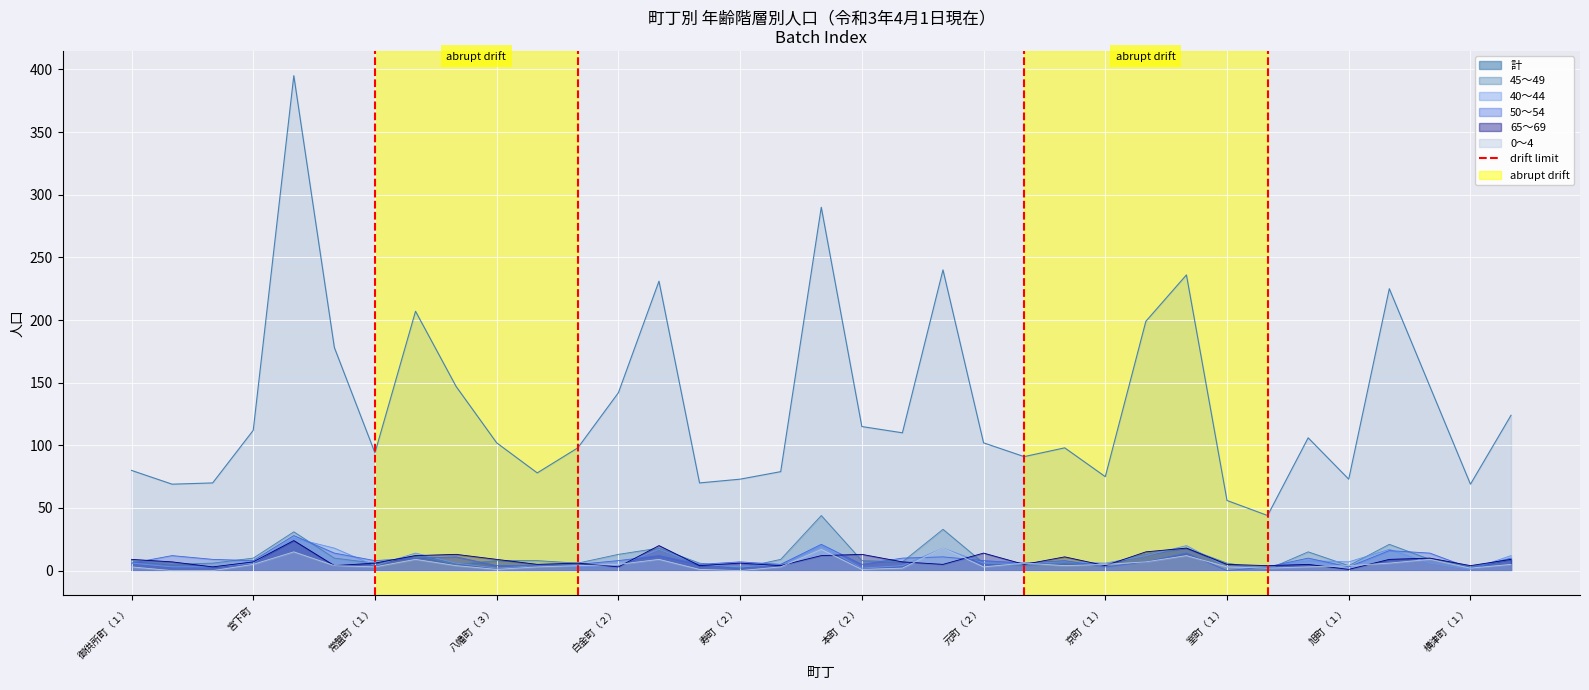

Reading left to right, extract all data points from this chart.

計: 御供所町（１）=80	御供所町（２）=69	御供所町（３）=70	宮下町=112	中央町=395	築港町（１）=178	常盤町（１）=94	八幡町（１）=207	八幡町（２）=147	八幡町（３）=102	八幡町（４）=78	白金町（１）=98	白金町（２）=142	白金町（３）=231	寿町（１）=70	寿町（２）=73	寿町（３）=79	本町（１）=290	本町（２）=115	本町（３）=110	元町（１）=240	元町（２）=102	元町（３）=91	元町（４）=98	京町（１）=75	京町（２）=199	京町（３）=236	室町（１）=56	室町（２）=44	室町（３）=106	旭町（１）=73	旭町（２）=225	旭町（３）=147	横津町（１）=69	横津町（２）=124
0～4: 御供所町（１）=3	御供所町（２）=0	御供所町（３）=0	宮下町=5	中央町=15	築港町（１）=4	常盤町（１）=3	八幡町（１）=9	八幡町（２）=4	八幡町（３）=1	八幡町（４）=3	白金町（１）=4	白金町（２）=5	白金町（３）=9	寿町（１）=1	寿町（２）=0	寿町（３）=3	本町（１）=17	本町（２）=1	本町（３）=2	元町（１）=18	元町（２）=3	元町（３）=6	元町（４）=4	京町（１）=5	京町（２）=7	京町（３）=12	室町（１）=3	室町（２）=2	室町（３）=3	旭町（１）=4	旭町（２）=6	旭町（３）=9	横津町（１）=2	横津町（２）=5
65～69: 御供所町（１）=9	御供所町（２）=7	御供所町（３）=3	宮下町=7	中央町=24	築港町（１）=4	常盤町（１）=6	八幡町（１）=12	八幡町（２）=13	八幡町（３）=9	八幡町（４）=5	白金町（１）=6	白金町（２）=3	白金町（３）=20	寿町（１）=4	寿町（２）=6	寿町（３）=4	本町（１）=12	本町（２）=13	本町（３）=7	元町（１）=5	元町（２）=14	元町（３）=5	元町（４）=11	京町（１）=4	京町（２）=15	京町（３）=18	室町（１）=5	室町（２）=4	室町（３）=5	旭町（１）=1	旭町（２）=9	旭町（３）=10	横津町（１）=4	横津町（２）=9
45～49: 御供所町（１）=8	御供所町（２）=5	御供所町（３）=6	宮下町=10	中央町=31	築港町（１）=10	常盤町（１）=6	八幡町（１）=12	八幡町（２）=5	八幡町（３）=8	八幡町（４）=8	白金町（１）=6	白金町（２）=13	白金町（３）=18	寿町（１）=6	寿町（２）=2	寿町（３）=9	本町（１）=44	本町（２）=8	本町（３）=7	元町（１）=33	元町（２）=6	元町（３）=4	元町（４）=6	京町（１）=5	京町（２）=13	京町（３）=18	室町（１）=6	室町（２）=1	室町（３）=15	旭町（１）=4	旭町（２）=21	旭町（３）=9	横津町（１）=3	横津町（２）=9
40～44: 御供所町（１）=6	御供所町（２）=3	御供所町（３）=3	宮下町=6	中央町=26	築港町（１）=18	常盤町（１）=4	八幡町（１）=14	八幡町（２）=6	八幡町（３）=2	八幡町（４）=4	白金町（１）=3	白金町（２）=4	白金町（３）=17	寿町（１）=5	寿町（２）=3	寿町（３）=5	本町（１）=20	本町（２）=2	本町（３）=4	元町（１）=18	元町（２）=6	元町（３）=6	元町（４）=7	京町（１）=6	京町（２）=12	京町（３）=20	室町（１）=3	室町（２）=3	室町（３）=8	旭町（１）=7	旭町（２）=17	旭町（３）=6	横津町（１）=1	横津町（２）=12
50～54: 御供所町（１）=6	御供所町（２）=12	御供所町（３）=9	宮下町=8	中央町=28	築港町（１）=14	常盤町（１）=8	八幡町（１）=10	八幡町（２）=11	八幡町（３）=4	八幡町（４）=4	白金町（１）=5	白金町（２）=8	白金町（３）=12	寿町（１）=5	寿町（２）=7	寿町（３）=5	本町（１）=21	本町（２）=5	本町（３）=10	元町（１）=11	元町（２）=8	元町（３）=6	元町（４）=8	京町（１）=3	京町（２）=7	京町（３）=14	室町（１）=0	室町（２）=3	室町（３）=10	旭町（１）=3	旭町（２）=16	旭町（３）=14	横津町（１）=2	横津町（２）=10